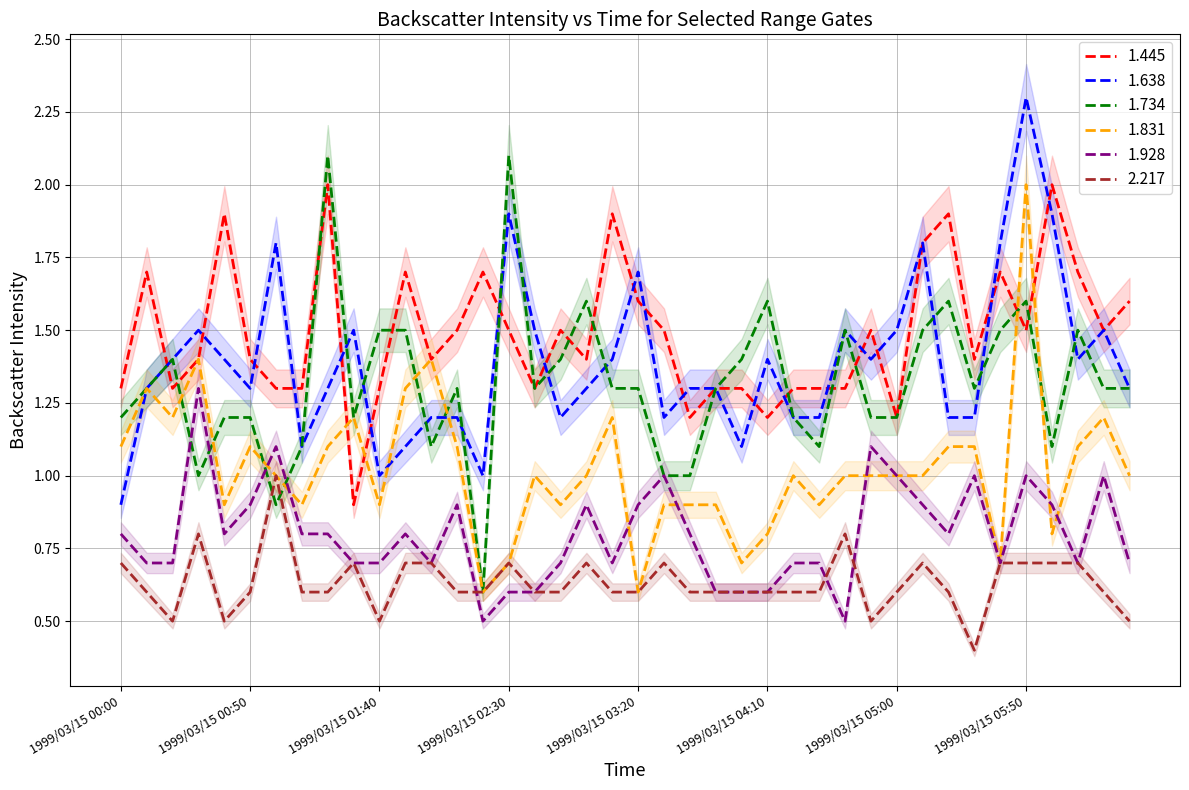

How many data points in 1.831 are above 1?

16